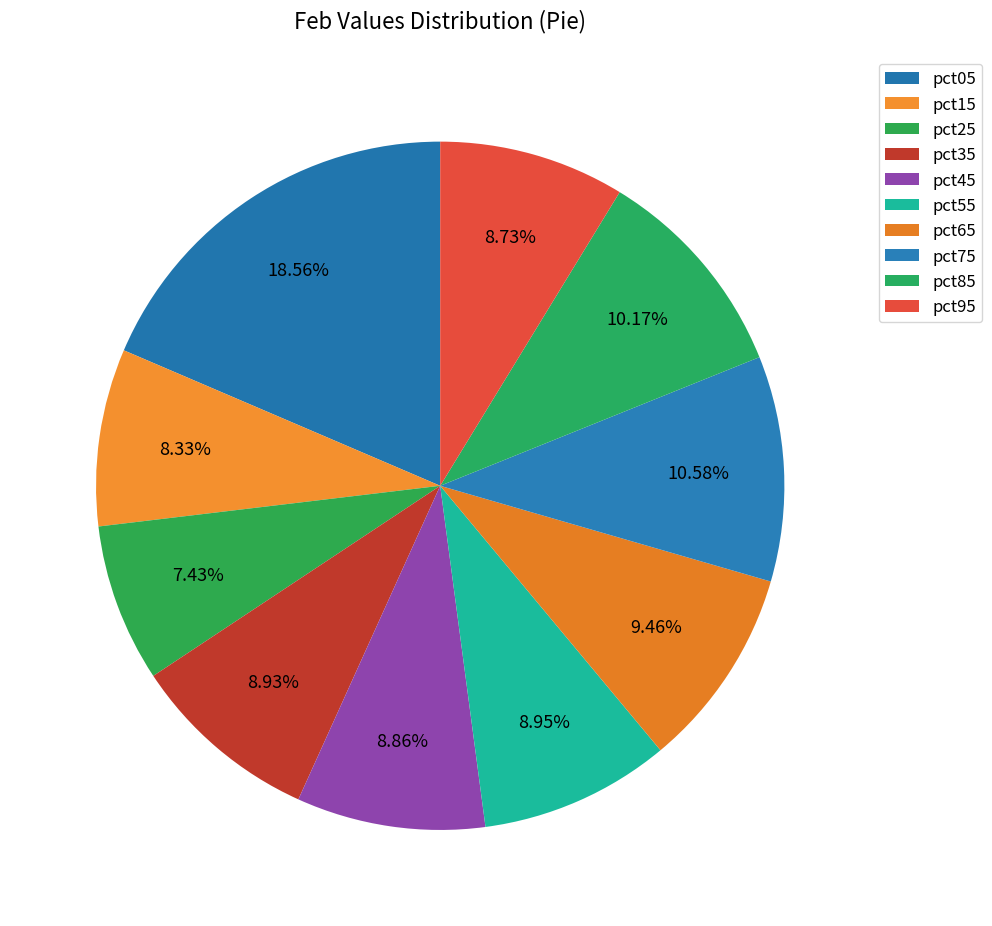

What is the largest slice in the pie chart?

pct05